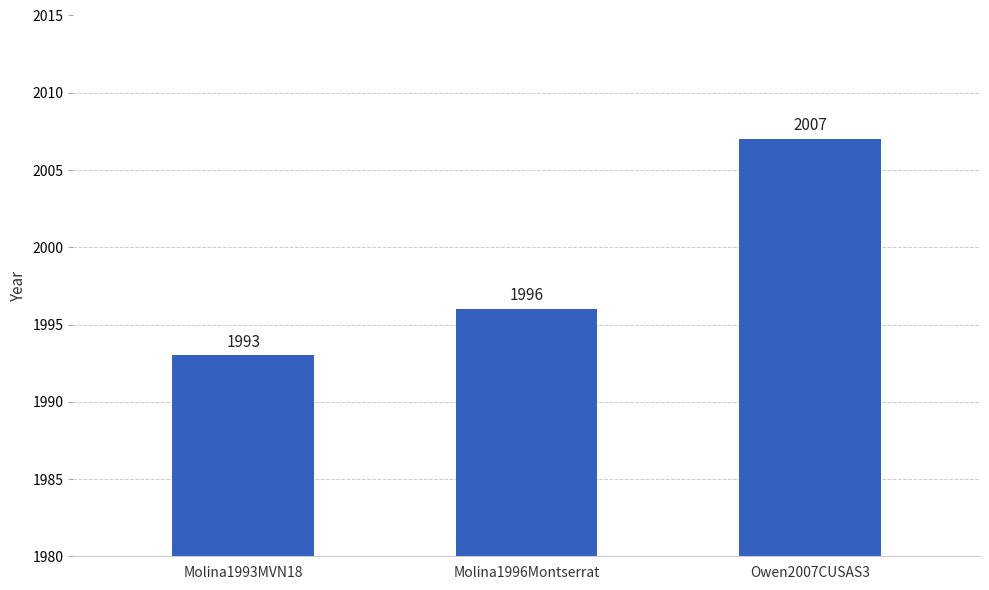

Reading left to right, extract all data points from this chart.

1993	1996	2007